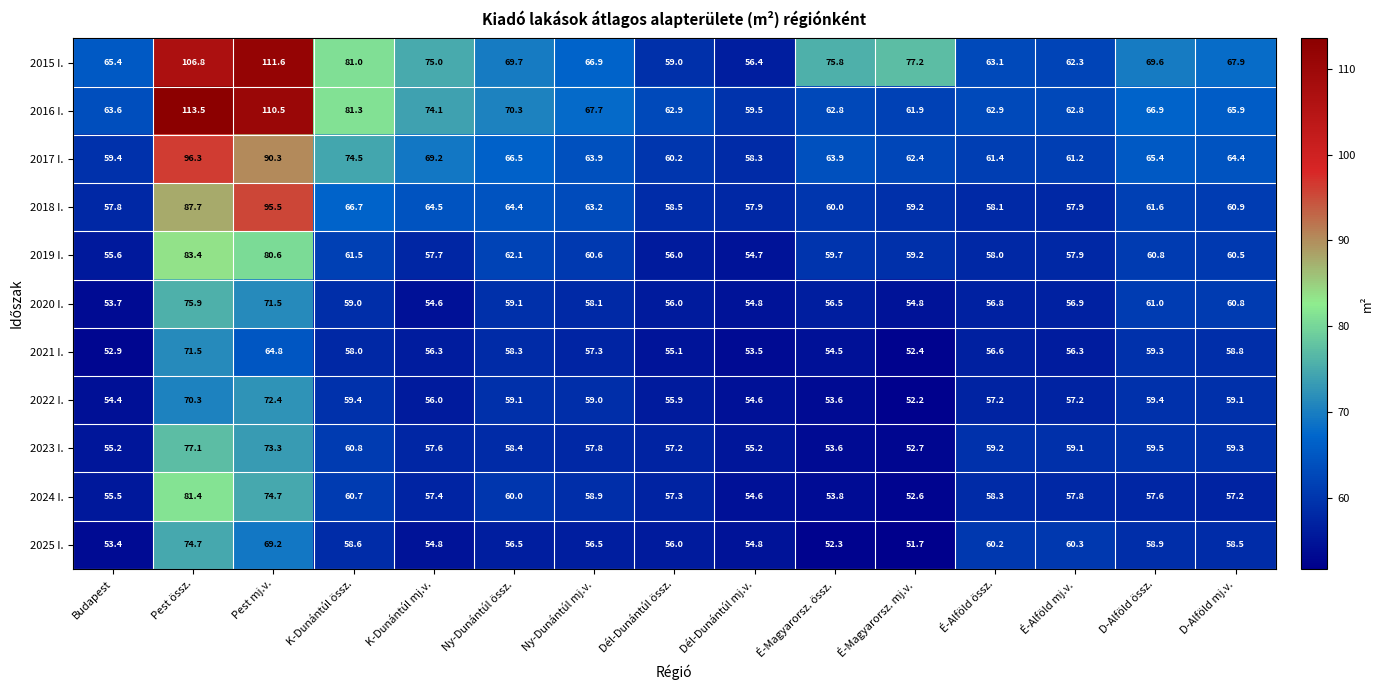

The 2019 I. series shows 125.1 at Pest mj.v.. True or false?

False